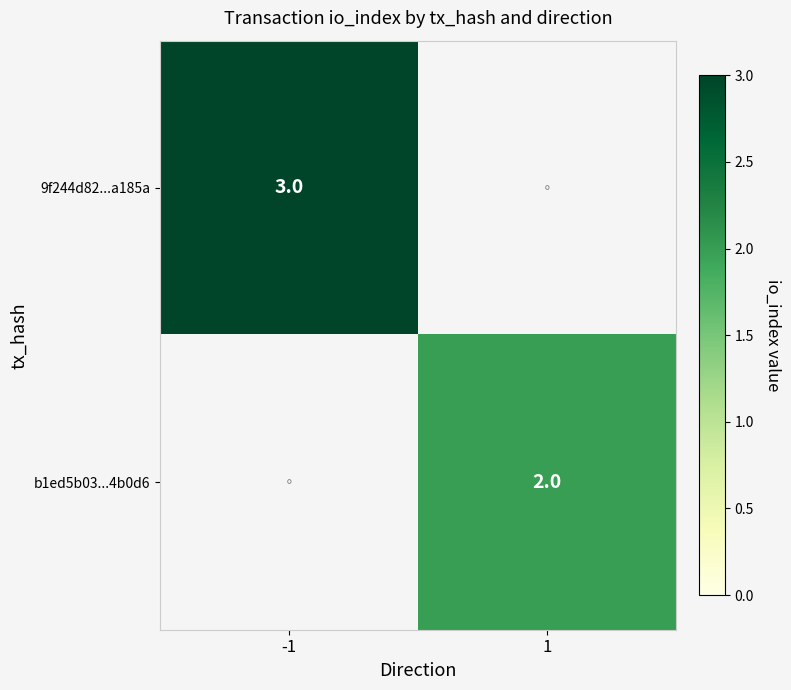

Is it true that 9f244d82...a185a equals 4 at -1?

False